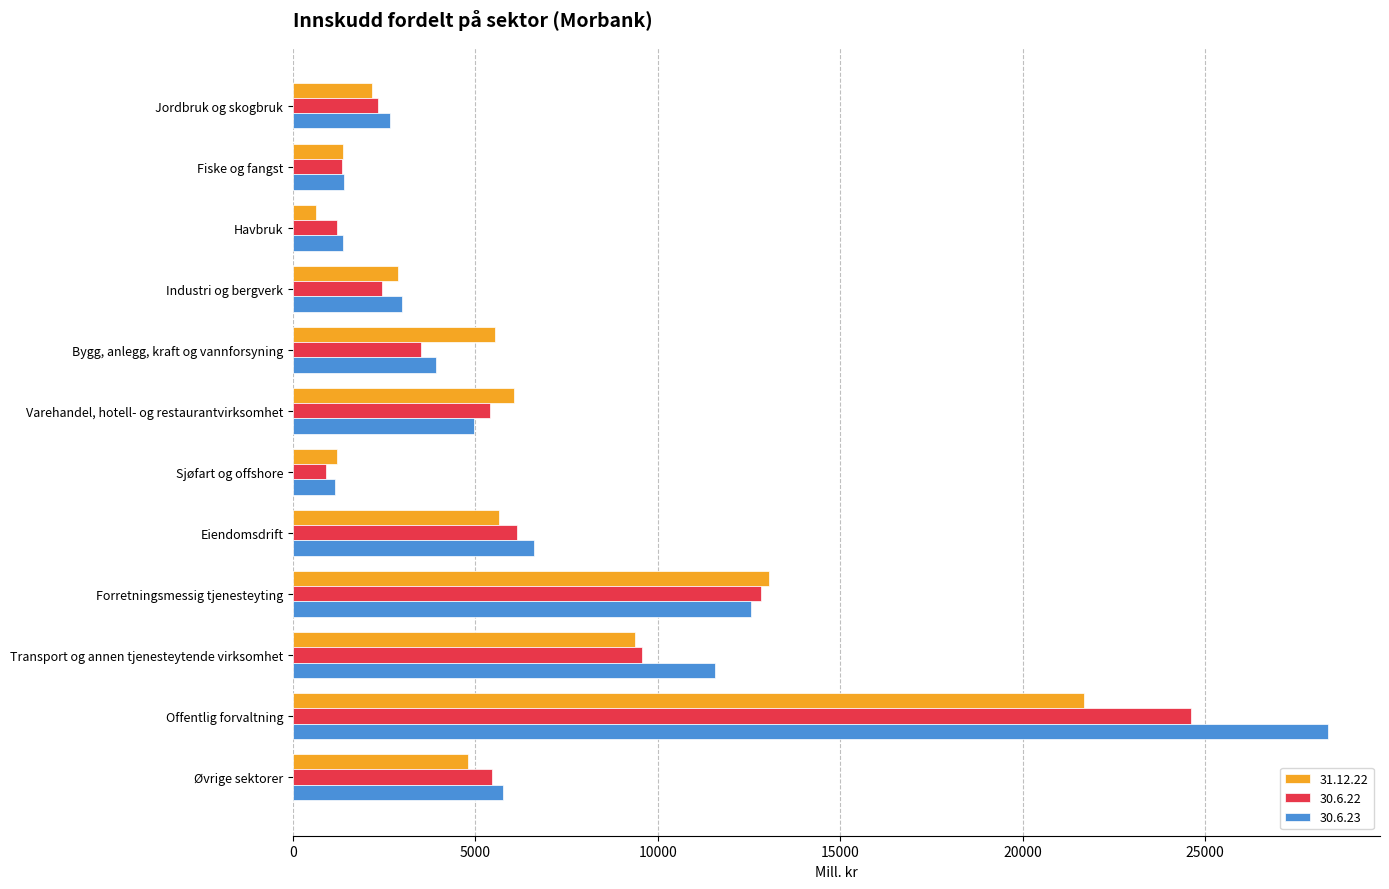

What are all the series names shown in the legend?

31.12.22, 30.6.22, 30.6.23